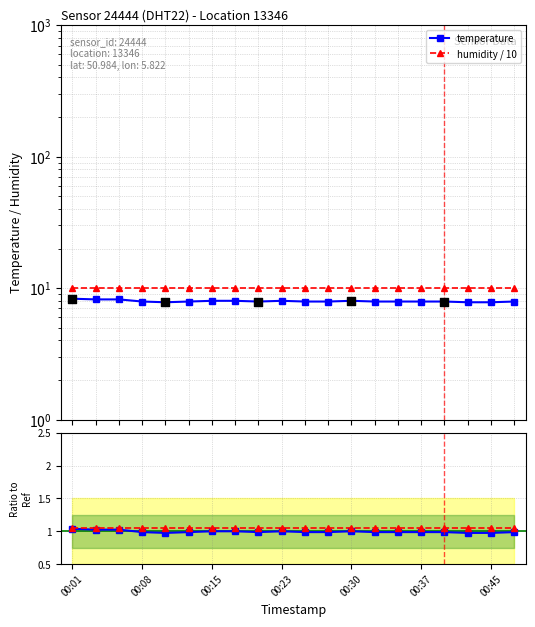

Is the value of temperature ratio at 17 greater than the value of humidity / 10 at 14?

No